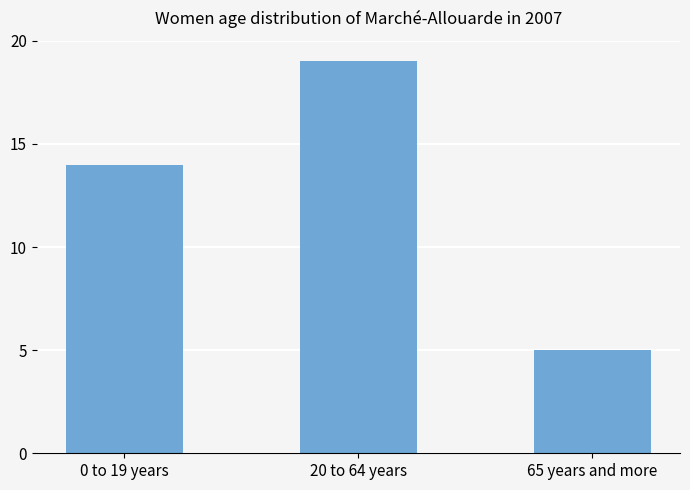

Where is the data nearest to the value 12?

0 to 19 years